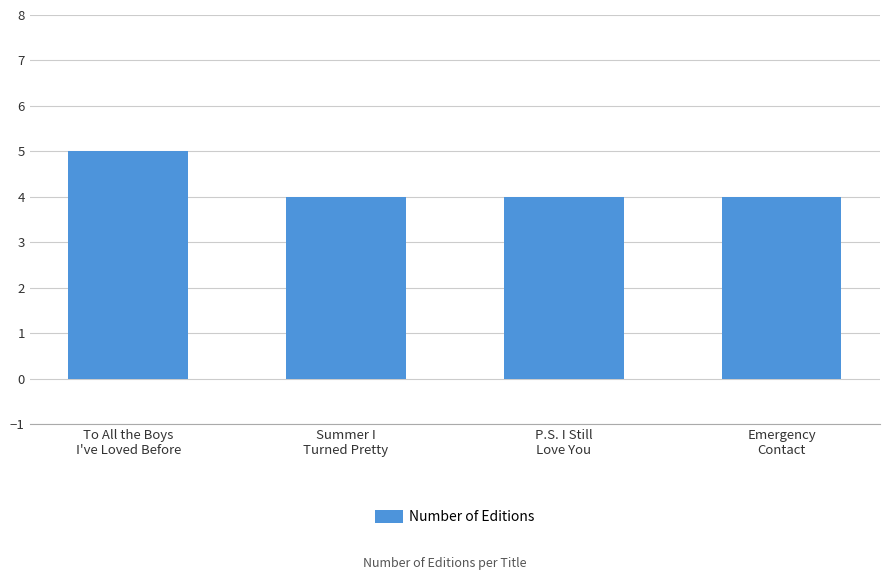

What is the ratio of the value at P.S. I Still
Love You to the value at Summer I
Turned Pretty?

1.0